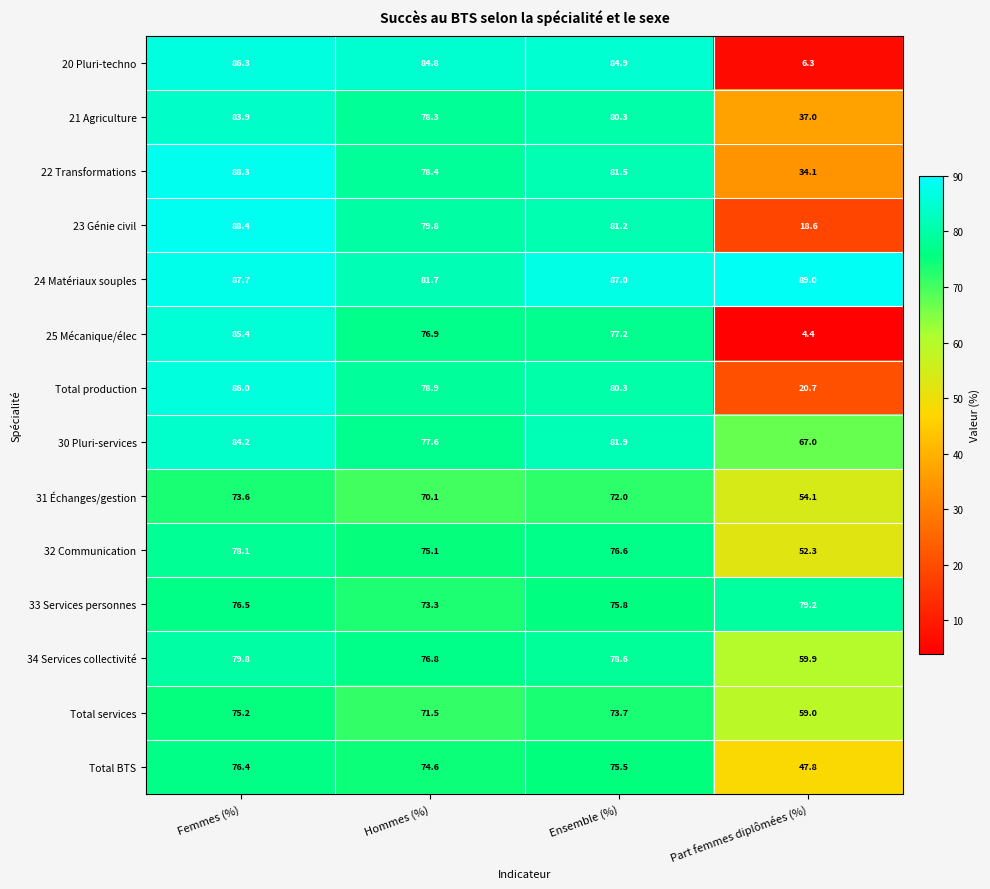

How many categories are shown in the chart?

4